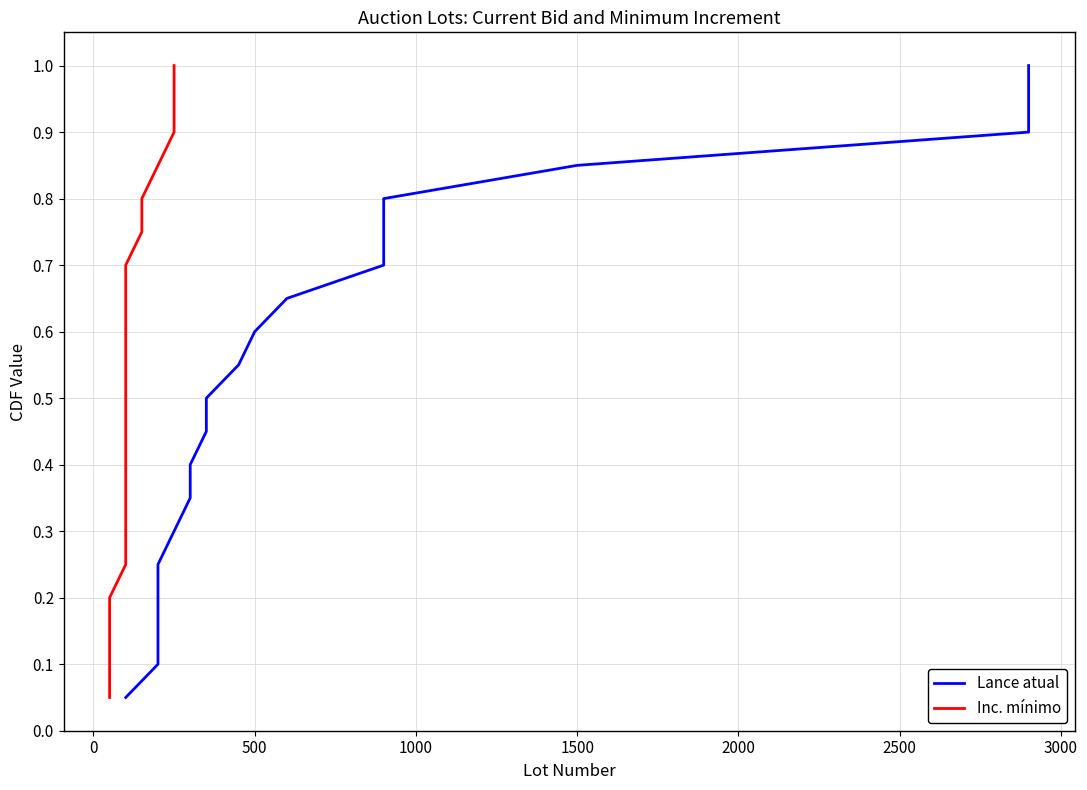

What is the sum of all Inc. mínimo values?

10.5